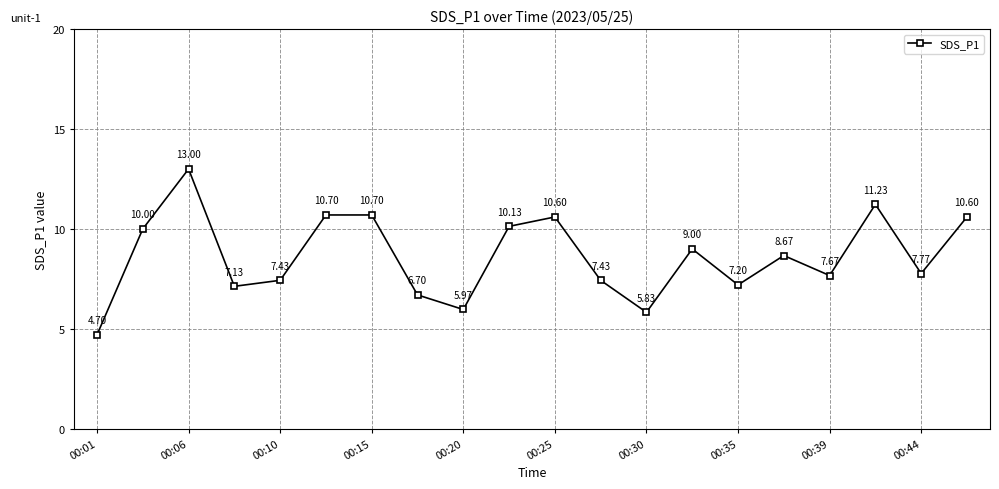

What is the difference between the second highest and second lowest values?

5.4